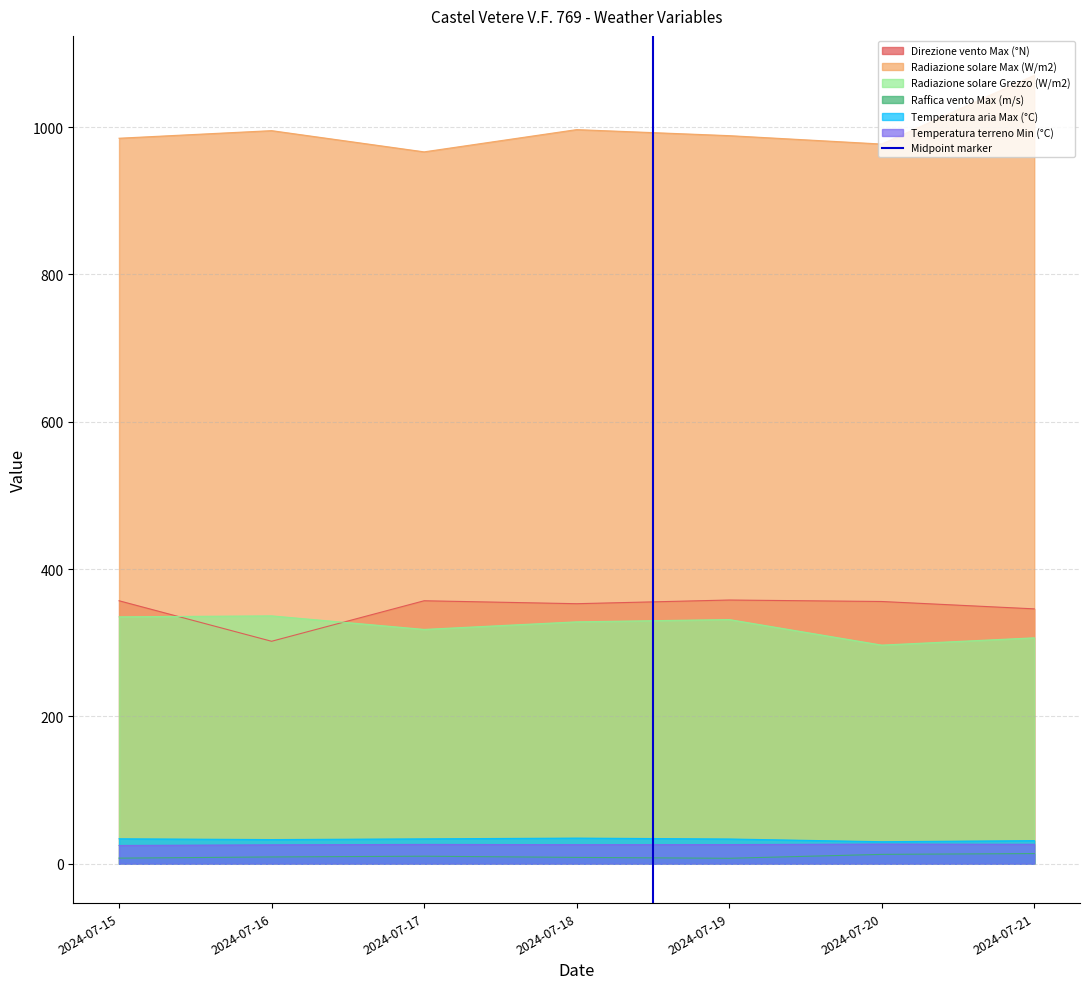

The value of Radiazione solare Max (W/m2) at 2024-07-15 is 984.9. True or false?

True